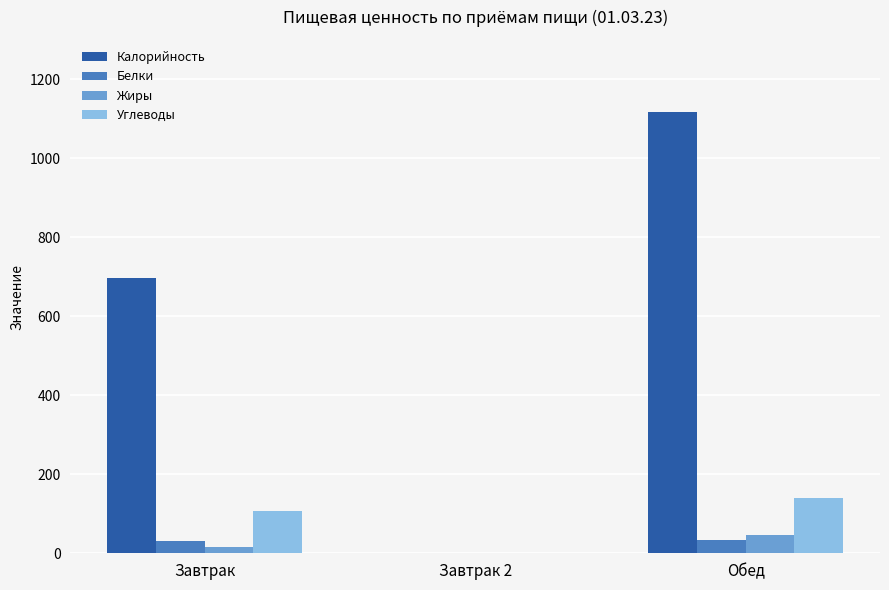

The Углеводы series shows 140.1 at Обед. True or false?

True